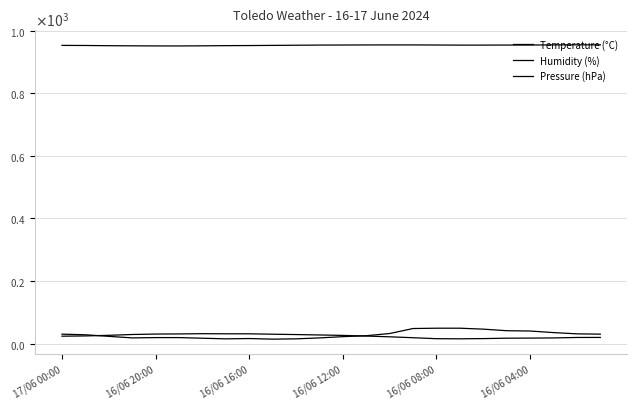

What is the difference between the second highest and second lowest values in the Pressure (hPa) series?

3.5